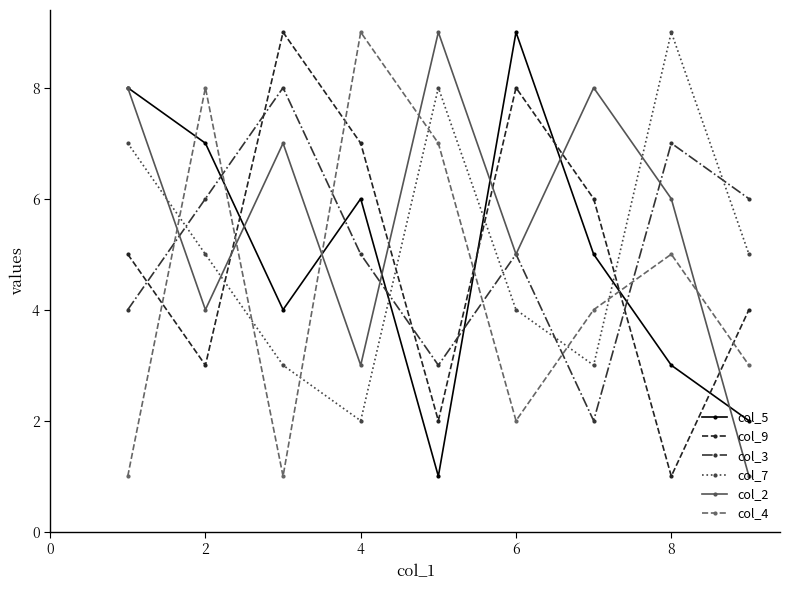

How many interior local peaks does the col_3 series have?

3